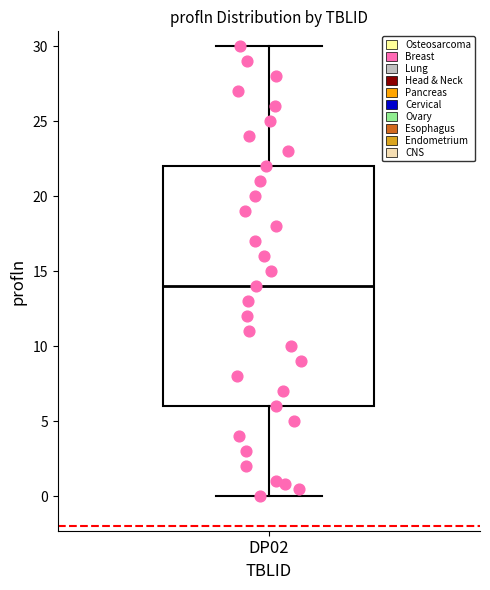

Transcribe this box plot: give where the median line is, the range the box spans, and where the two whiskers end, as read against the y-axis. The values are not printed on the chart, so give them approximately, as read against the axis.

median 14, box 6 to 22, whiskers 0 to 30